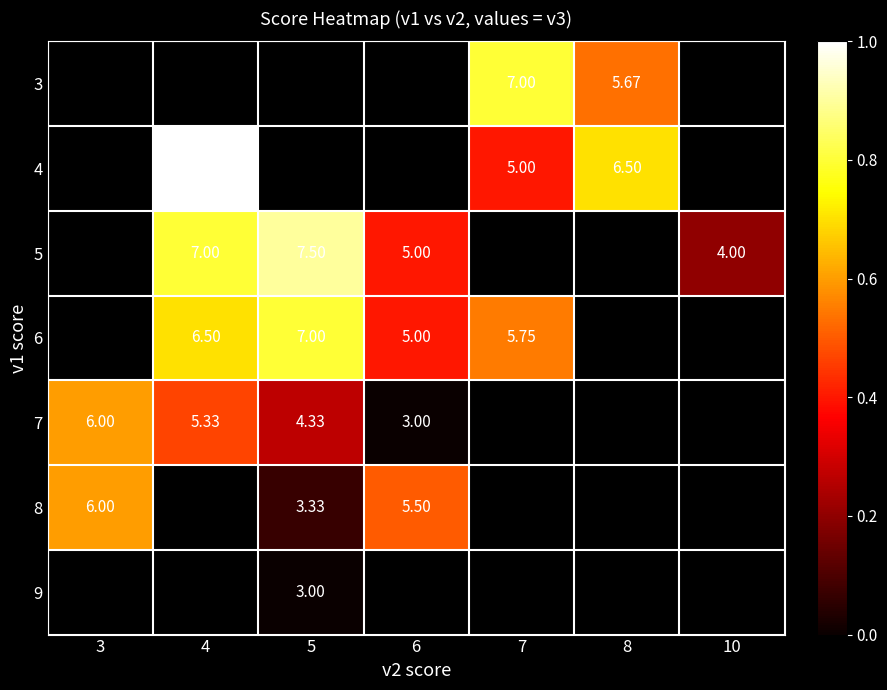

How many categories are shown in the chart?

7